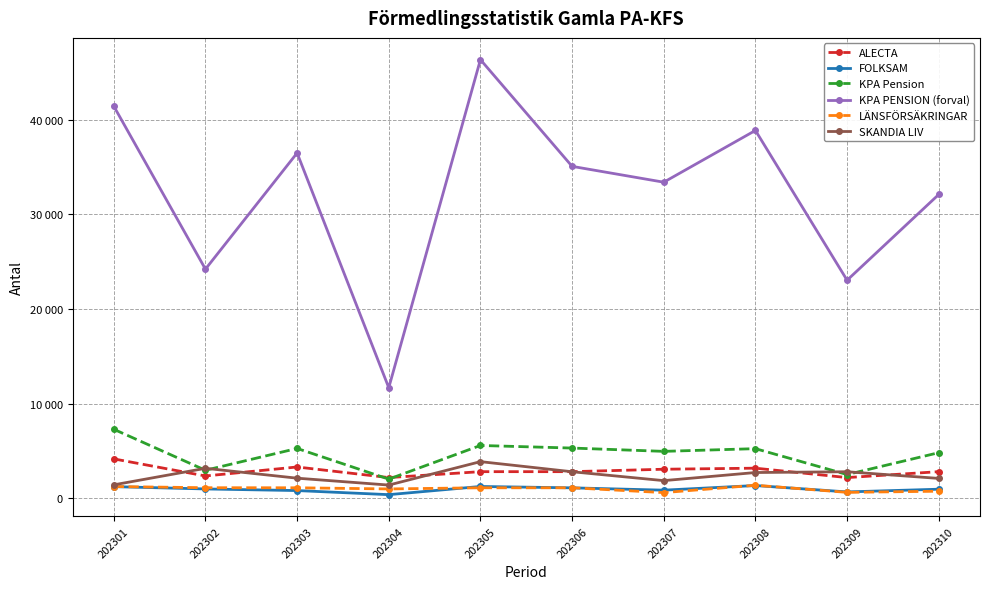

After their last crossing, which series has the higher values: KPA Pension or SKANDIA LIV?

KPA Pension